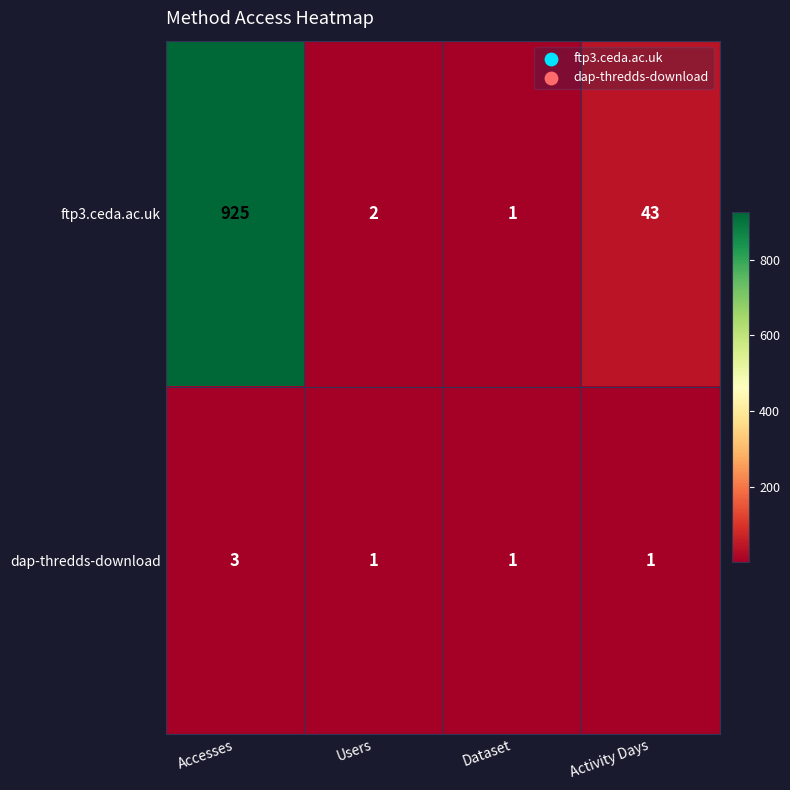

What is the average value of the ftp3.ceda.ac.uk series?

243